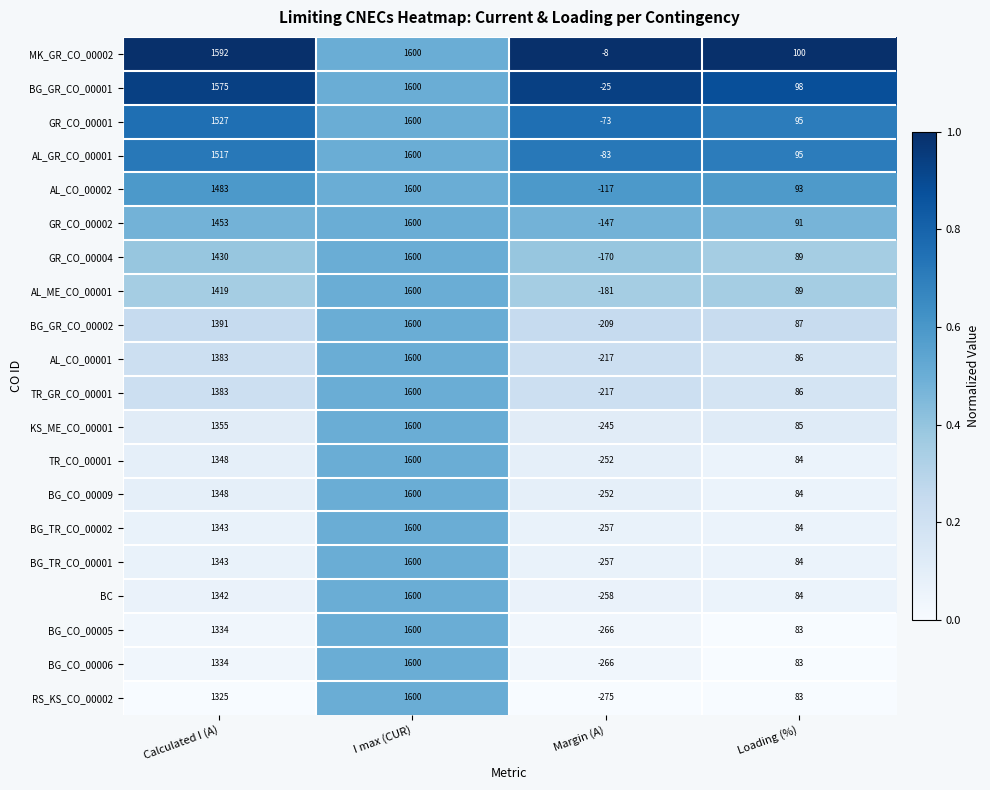

Which series has the largest range (max minus min)?

RS_KS_CO_00002